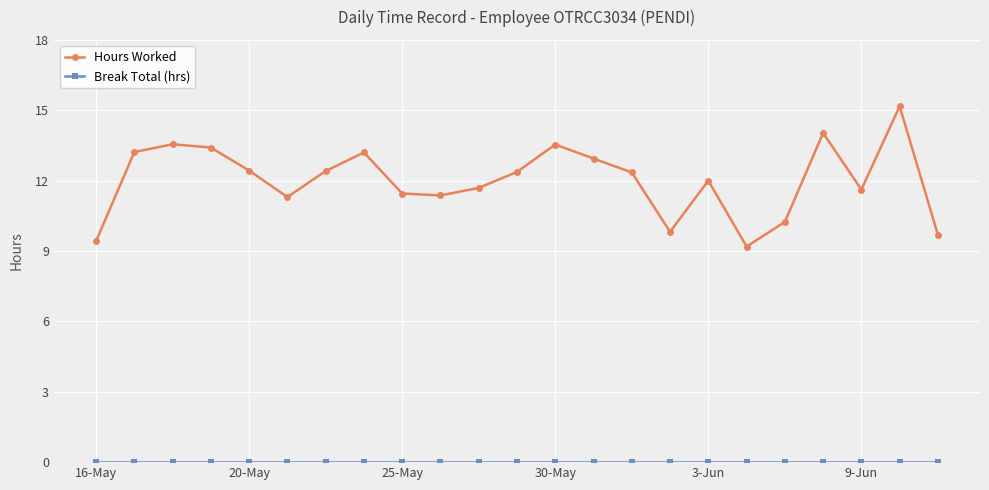

At how many categories does at least one series exceed 6?

23